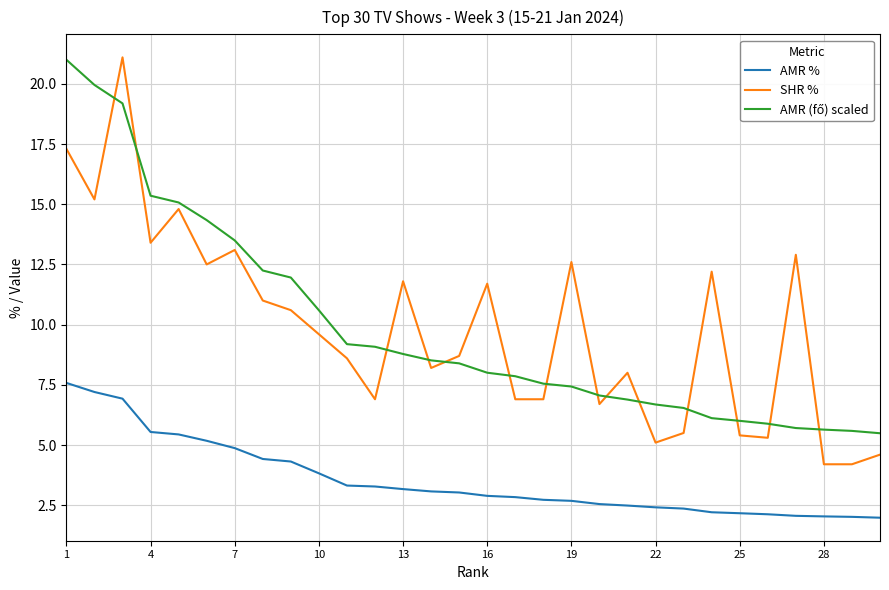

Does the chart have visible grid lines?

Yes